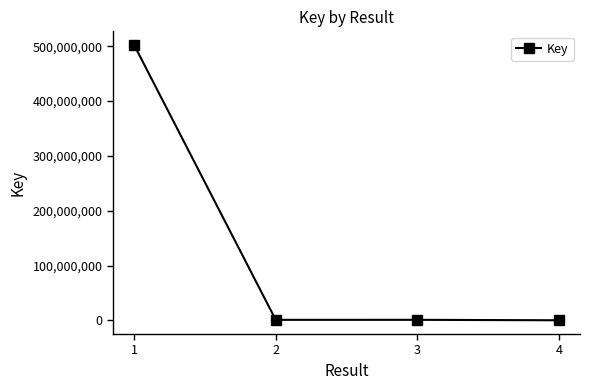

What is the difference between the maximum and minimum values?

501693569